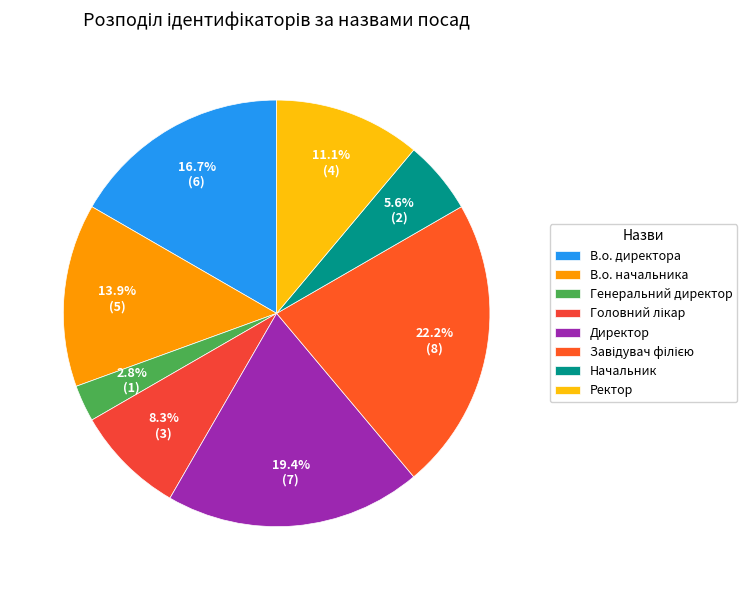

To the nearest percent, what portion does Начальник represent?

6%